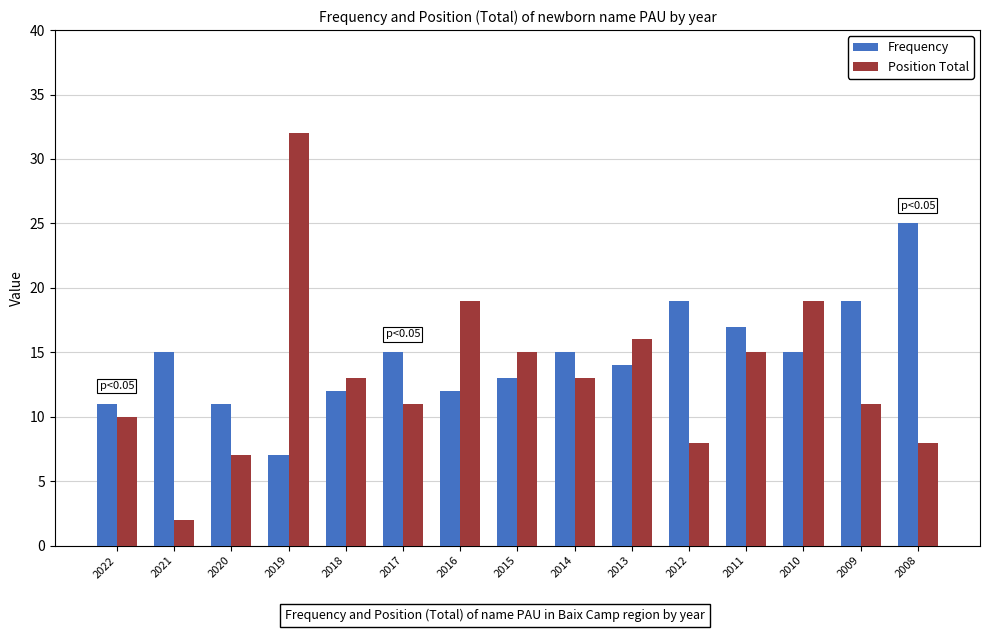

At which label does Position Total reach its minimum?

2021